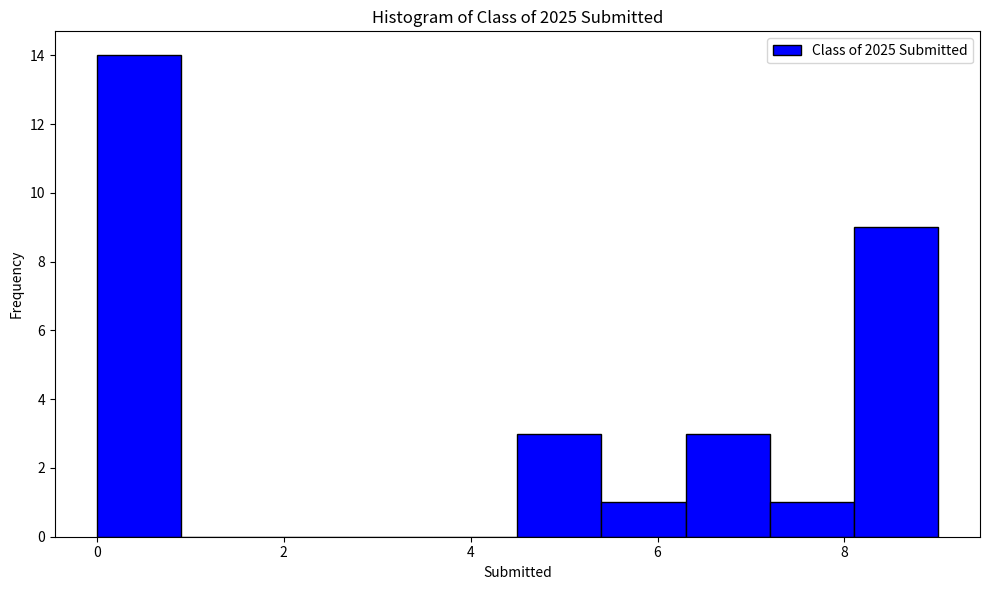

Reading left to right, transcribe this chart: for each bar, give the range it covers on the x-axis and its height. Neither the bar edges nor the heights are printed on the chart, so give them approximately, as read against the axes.

0.0 to 0.9: 14
0.9 to 1.8: 0
1.8 to 2.7: 0
2.7 to 3.6: 0
3.6 to 4.5: 0
4.5 to 5.4: 3
5.4 to 6.3: 1
6.3 to 7.2: 3
7.2 to 8.1: 1
8.1 to 9.0: 9